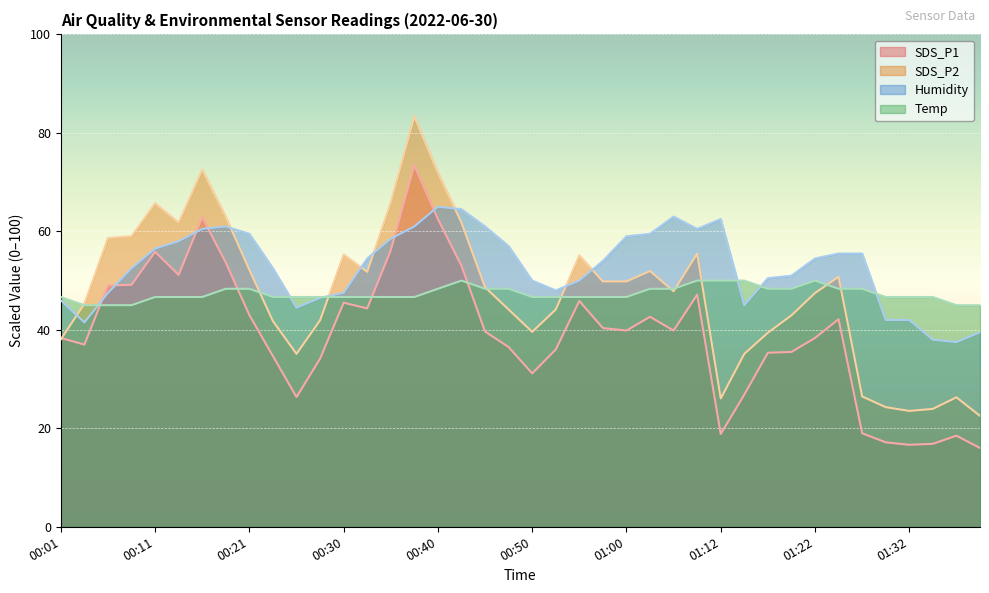

Rank the categories by SDS_P2 value from lowest to highest.

01:39, 01:32, 01:34, 01:29, 01:12, 01:37, 01:27, 00:25, 01:15, 00:01, 01:17, 00:50, 00:23, 00:28, 01:20, 00:48, 00:52, 00:03, 01:22, 01:05, 00:45, 00:57, 01:00, 01:25, 00:33, 01:02, 00:21, 00:55, 00:30, 01:07, 00:06, 00:08, 00:13, 00:43, 00:18, 00:11, 00:35, 00:40, 00:16, 00:38